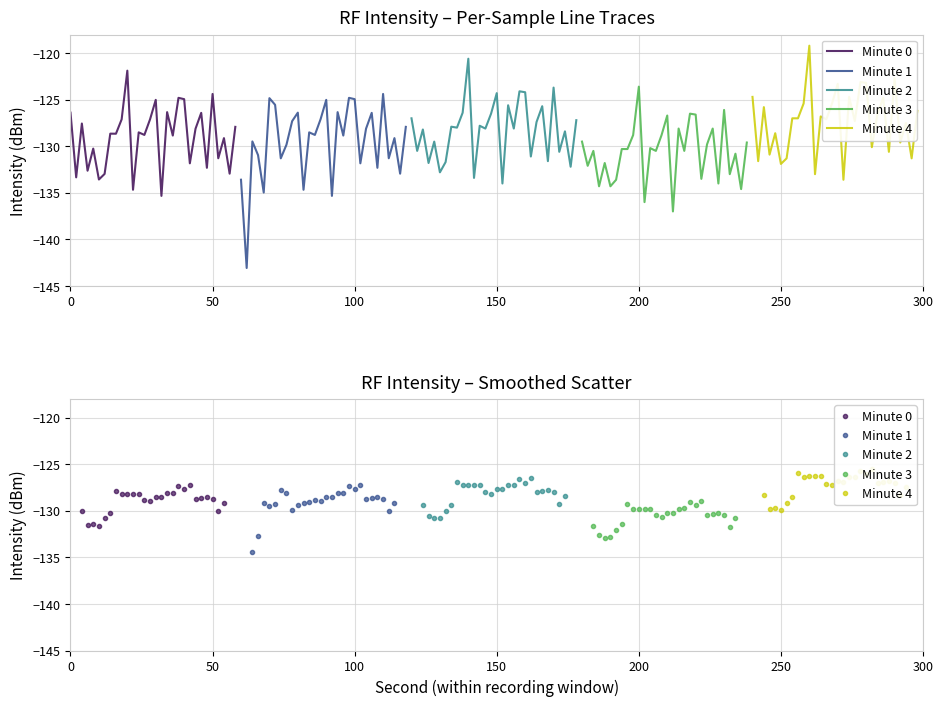

True or false: Minute 2 and Minute 4 cross at least once.

False